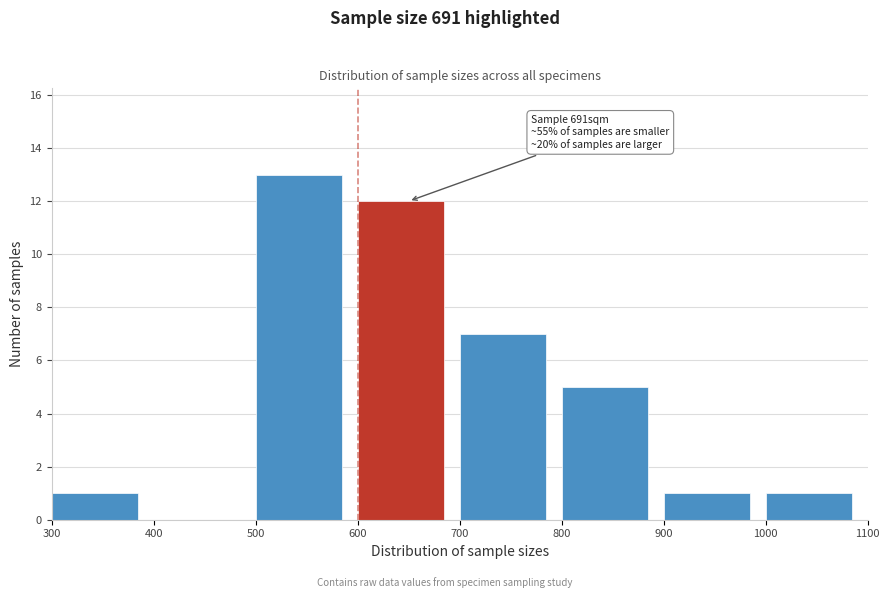

Which range on the x-axis has the tallest bar?

500 to 600